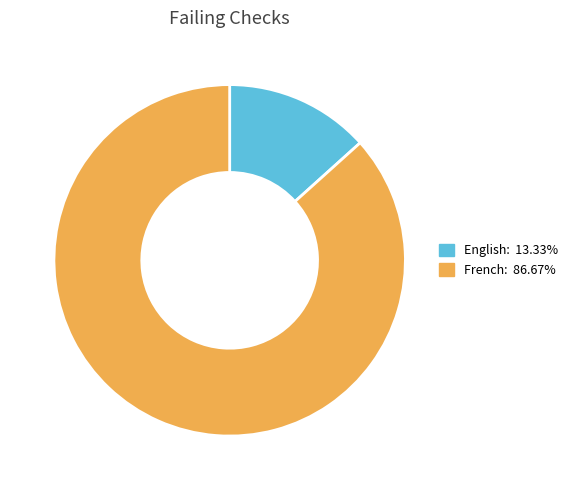

Is the sum of English and French greater than half?

Yes